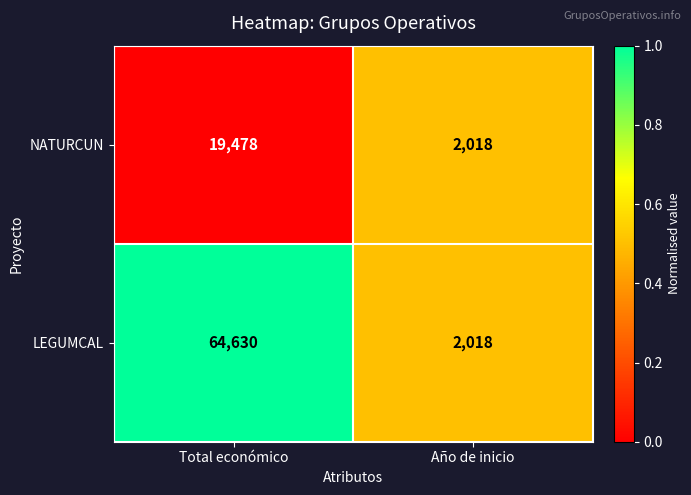

Reading left to right, transcribe all the data shown in this chart.

NATURCUN: Total económico=19478	Año de inicio=2018
LEGUMCAL: Total económico=64630	Año de inicio=2018